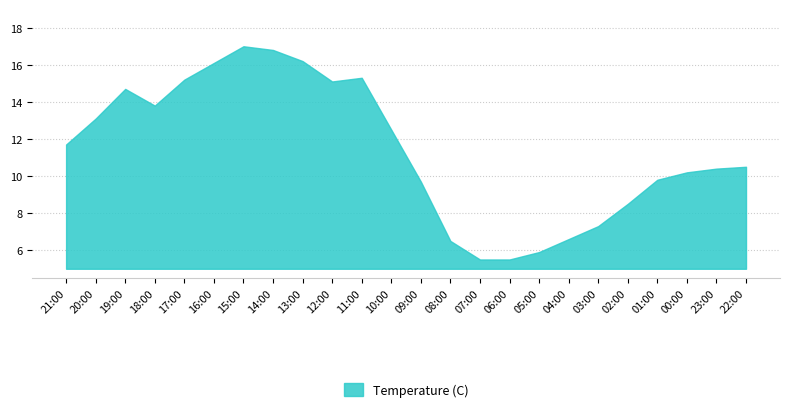

What position from the left is 11:00?

11